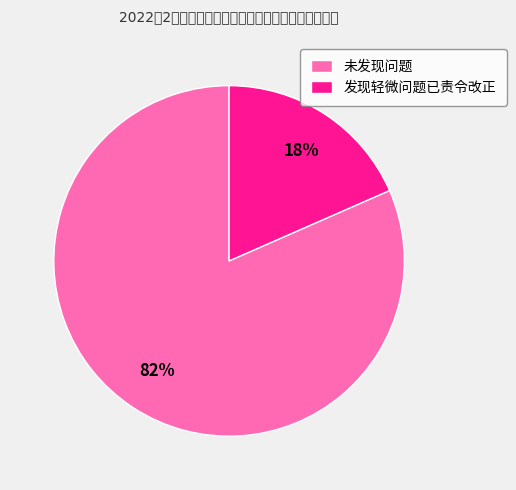

Do 未发现问题 and 发现轻微问题已责令改正 together represent more than half of the pie?

Yes